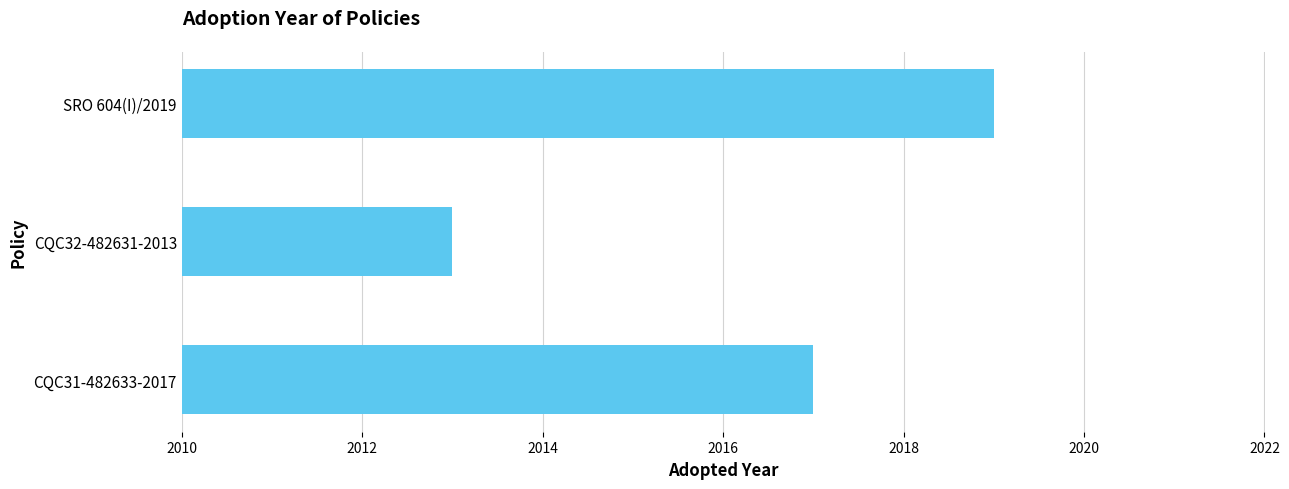

What is the smallest value displayed?

2013